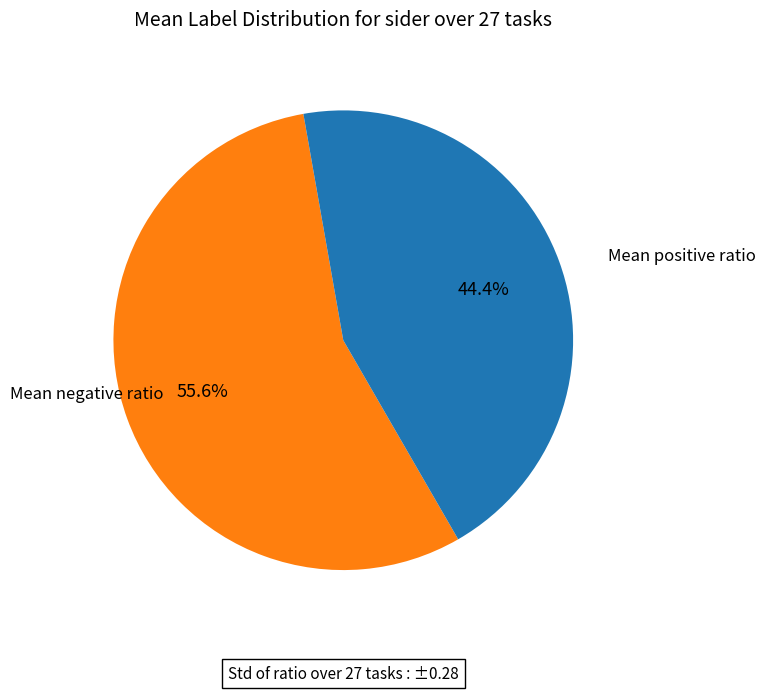

Is there any slice that represents more than half of the pie?

Yes